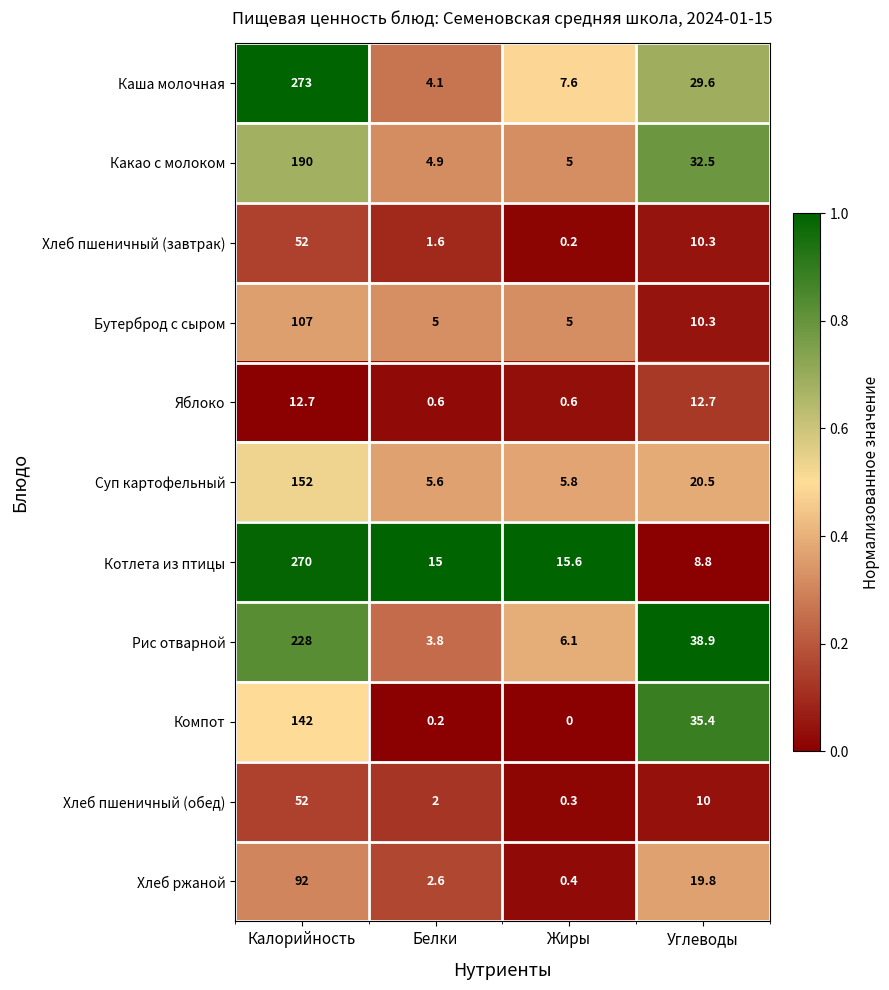

What is the sum of all Какао с молоком values?

232.4